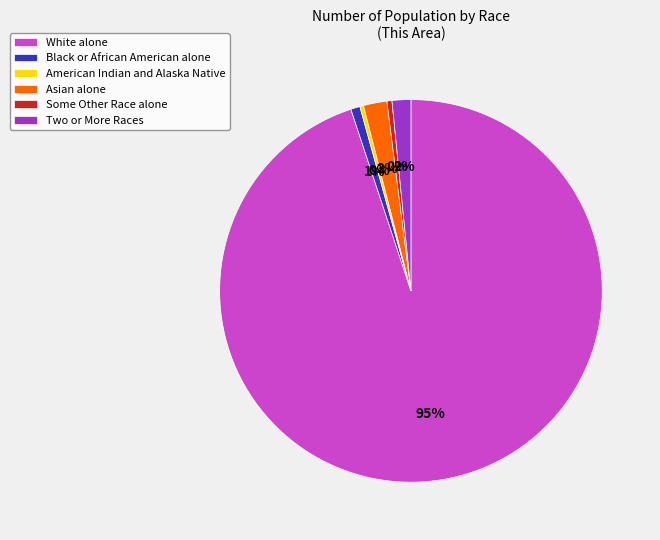

To the nearest percent, what is the difference between the largest and smallest slice percentages?

95%